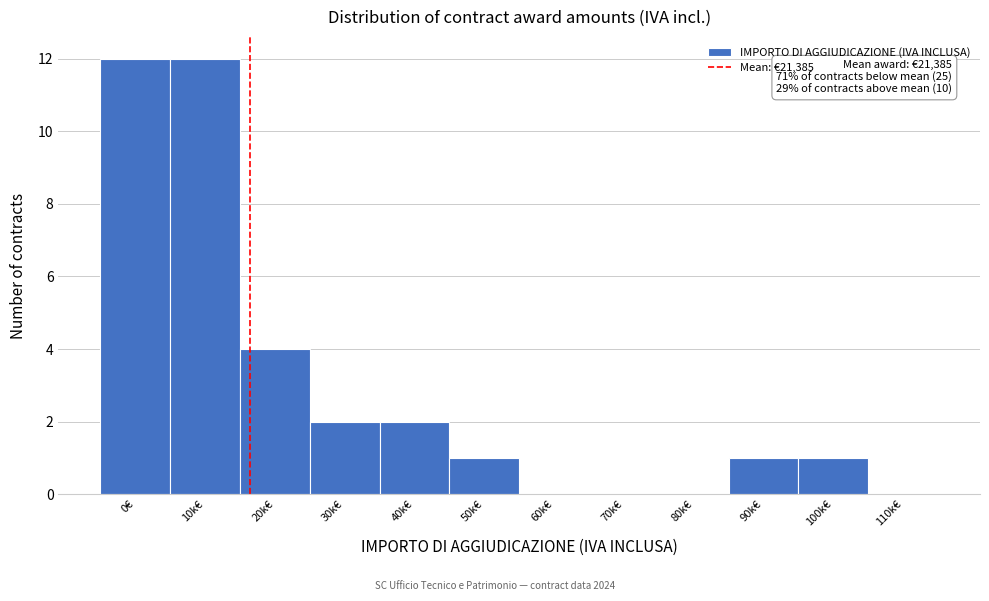

Reading left to right, transcribe all the data shown in this chart.

0€=12	10k€=12	20k€=4	30k€=2	40k€=2	50k€=1	60k€=0	70k€=0	80k€=0	90k€=1	100k€=1	110k€=0